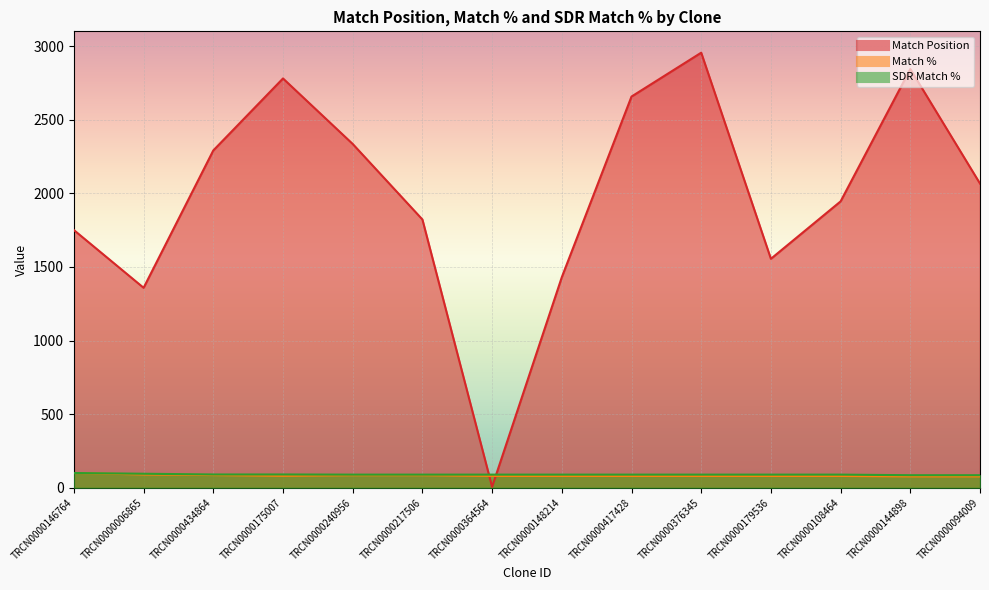

Reading left to right, list all the values displayed in this chart.

Match Position: TRCN0000146764=1750	TRCN0000006865=1358	TRCN0000434864=2291	TRCN0000175007=2780	TRCN0000240956=2335	TRCN0000217506=1822	TRCN0000364564=6	TRCN0000148214=1430	TRCN0000417428=2657	TRCN0000376345=2955	TRCN0000179536=1555	TRCN0000108464=1945	TRCN0000144898=2844	TRCN0000094009=2066
Match %: TRCN0000146764=100	TRCN0000006865=90	TRCN0000434864=86	TRCN0000175007=81	TRCN0000240956=85	TRCN0000217506=85	TRCN0000364564=80	TRCN0000148214=80	TRCN0000417428=80	TRCN0000376345=80	TRCN0000179536=80	TRCN0000108464=80	TRCN0000144898=77	TRCN0000094009=77
SDR Match %: TRCN0000146764=100	TRCN0000006865=95	TRCN0000434864=90	TRCN0000175007=90	TRCN0000240956=89	TRCN0000217506=89	TRCN0000364564=89	TRCN0000148214=89	TRCN0000417428=89	TRCN0000376345=89	TRCN0000179536=89	TRCN0000108464=89	TRCN0000144898=85	TRCN0000094009=85